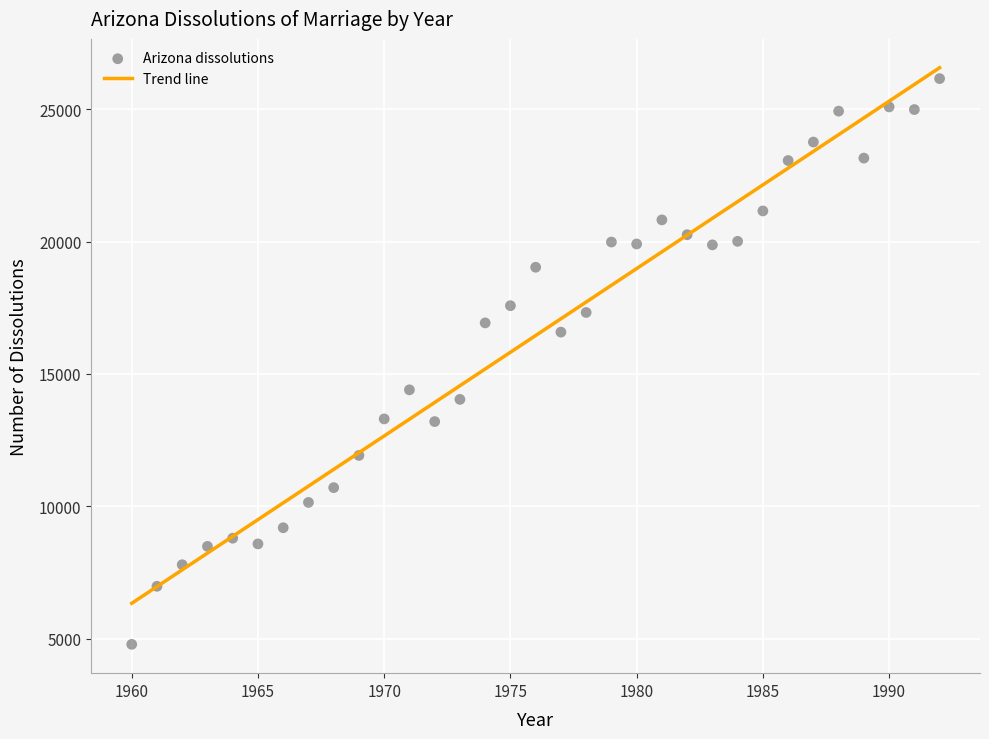

What is the range of Y values (max minus min)?

21377